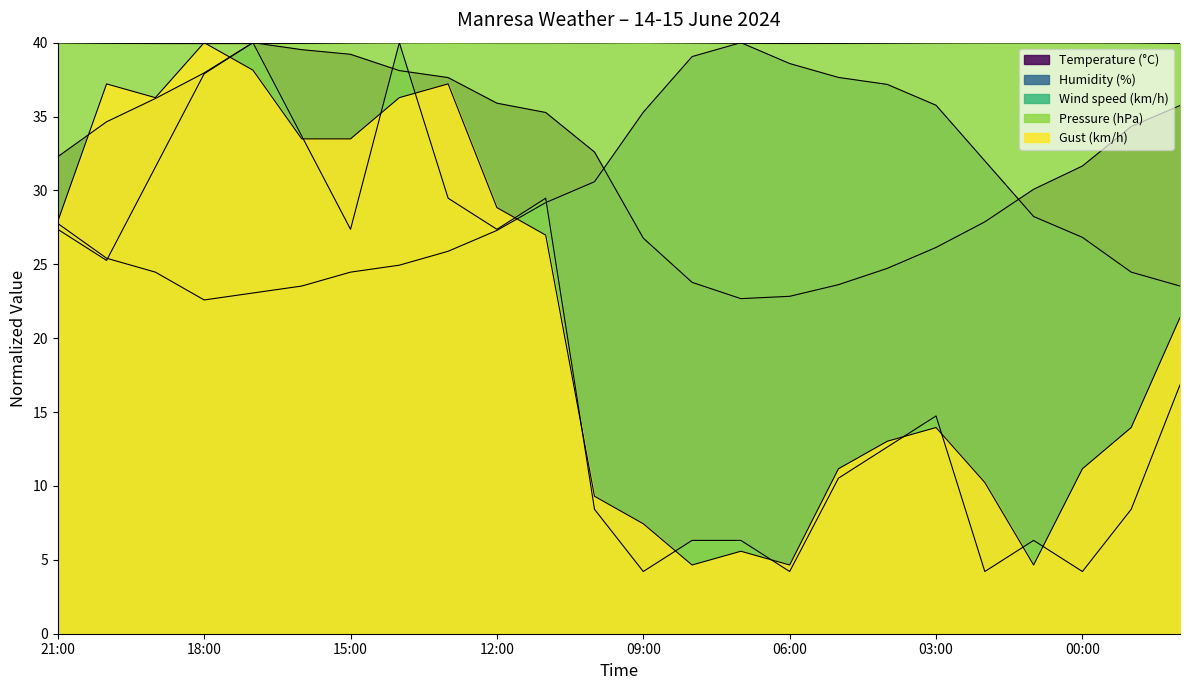

What is the maximum value for Temperature (°C)?

40.0